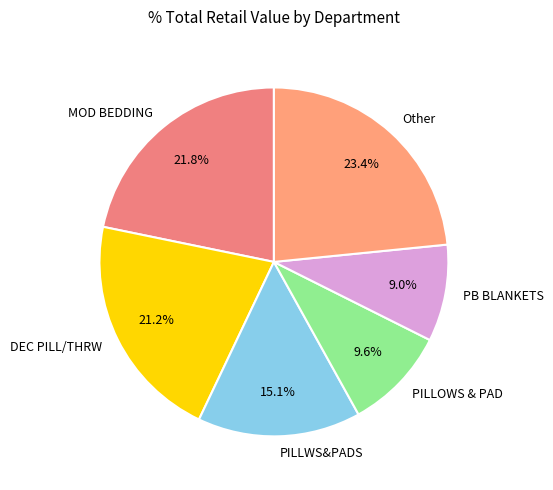

What portion of the pie excludes DEC PILL/THRW?

78.8%